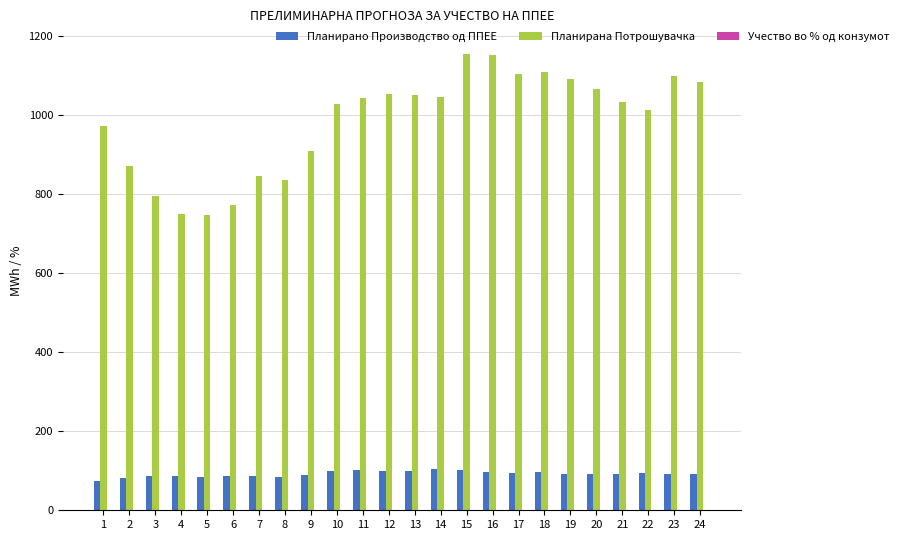

Where does the Планирана Потрошувачка series first go above 1041?

11